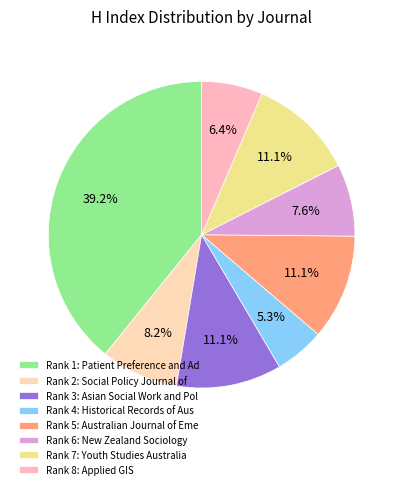

How many slices are in this pie chart?

8